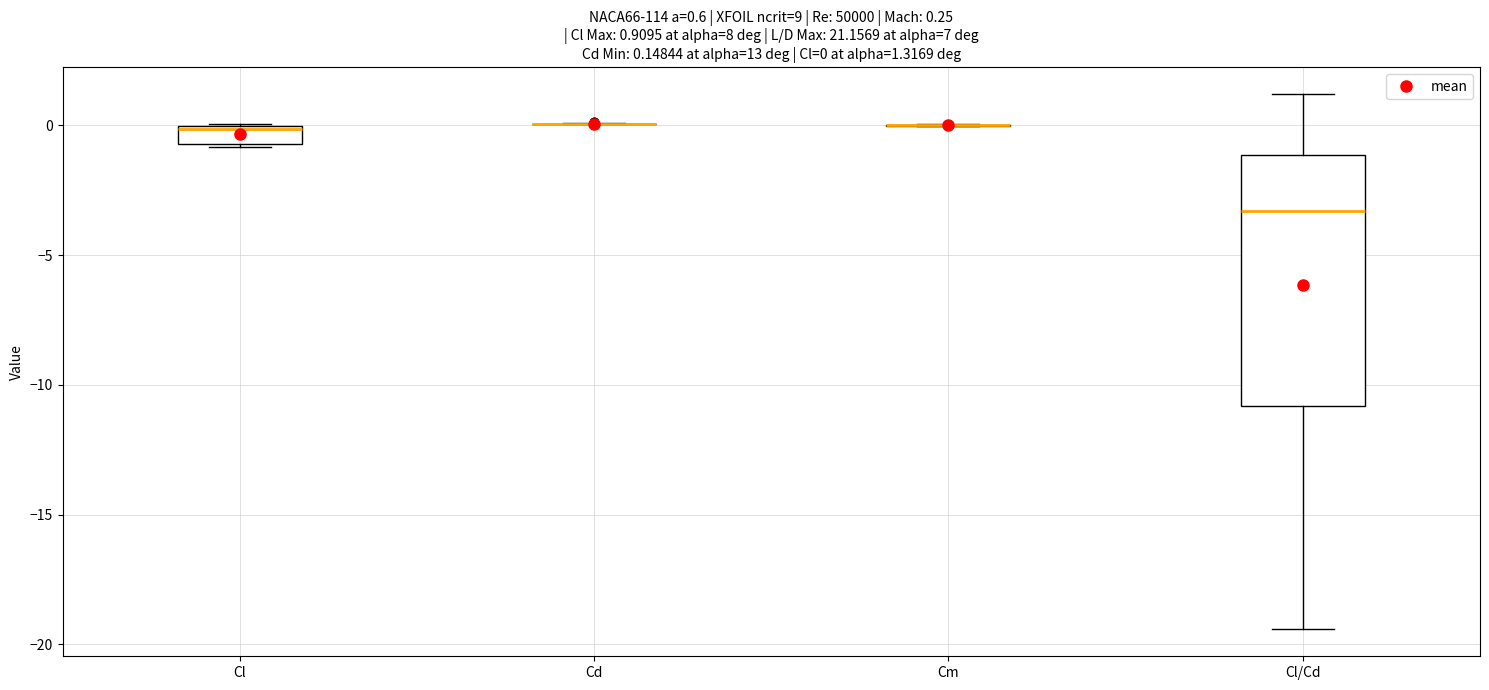

Which box is the tallest, from its lower edge to its upper edge?

Cl/Cd